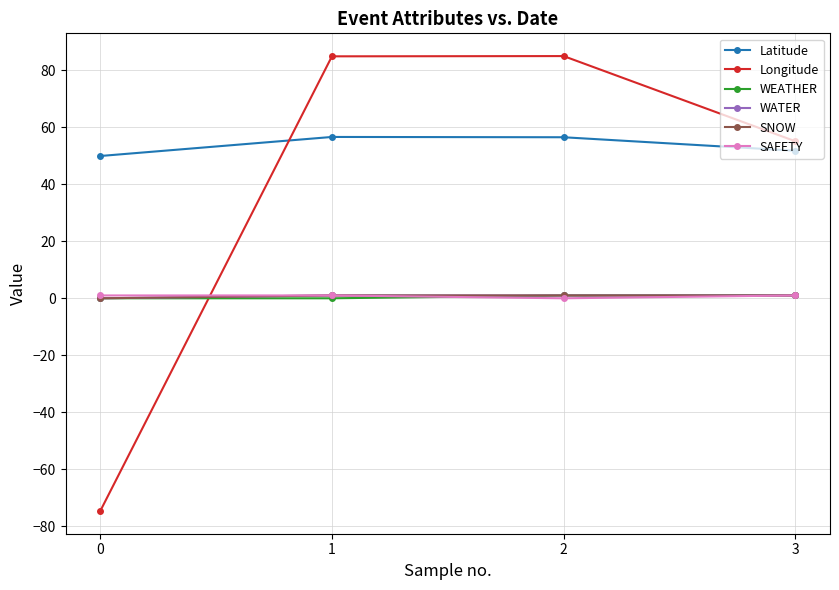

Does the chart have visible grid lines?

Yes